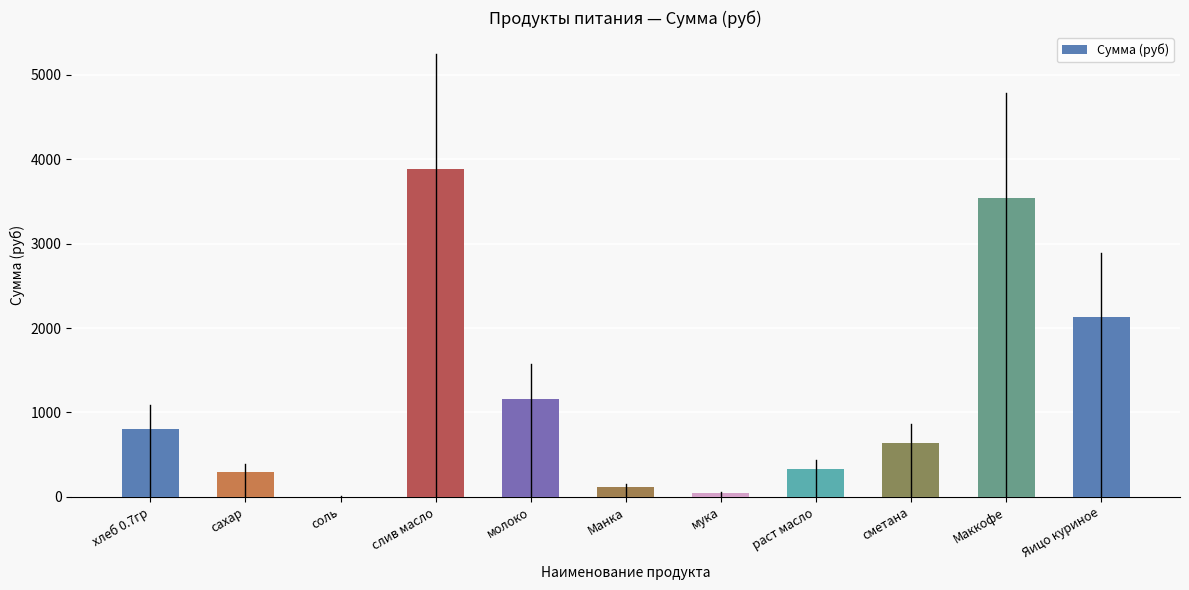

The chart shows a value of 113.3 at Манка. True or false?

True